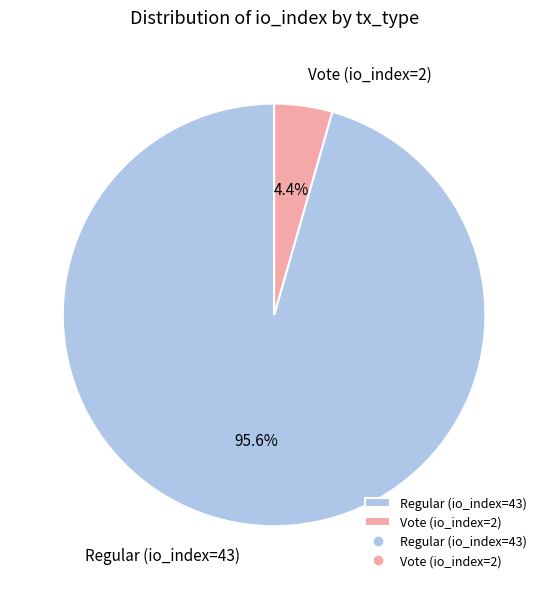

To the nearest percent, what percentage of the pie is Vote (io_index=2)?

4%